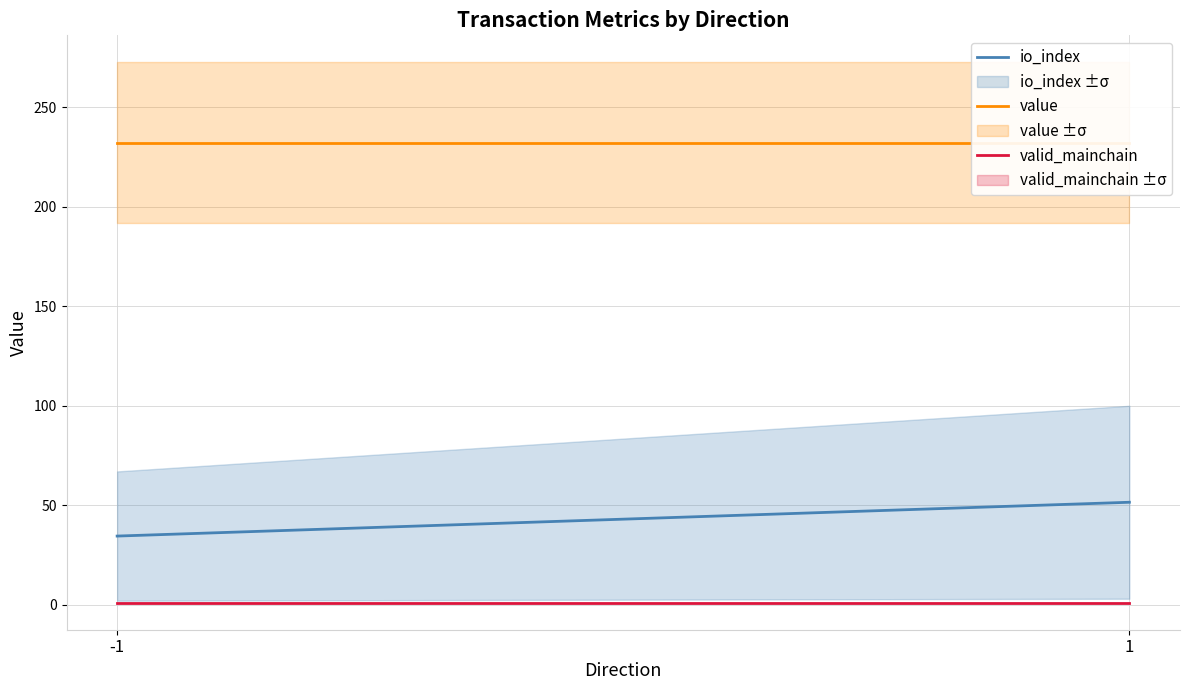

At which label is io_index closest to 43?

-1